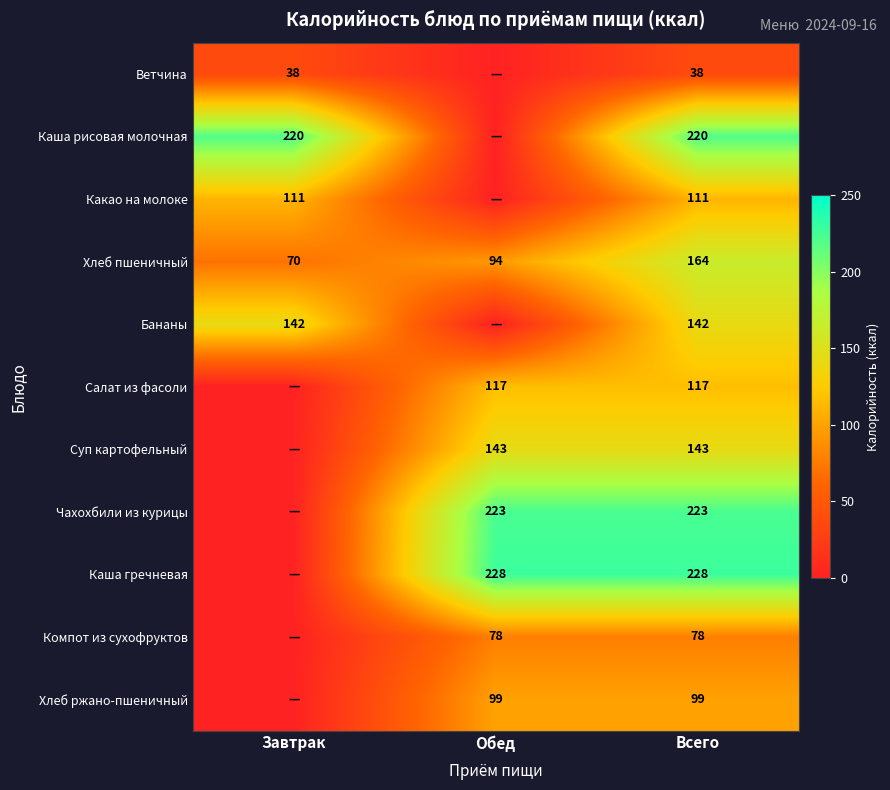

Which has a higher value, Всего or Обед?

Всего